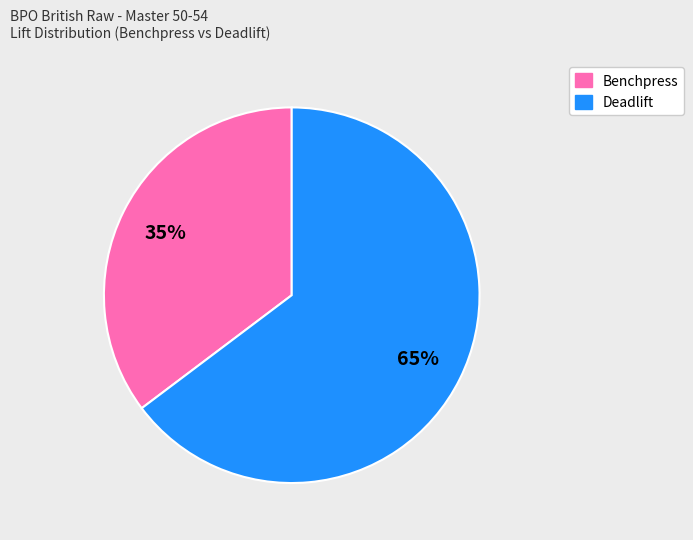

To the nearest percent, what is the average slice percentage?

50%